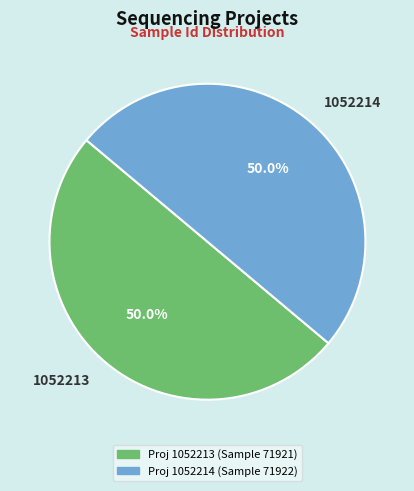

How much of the chart is everything except 1052213?

50.0%